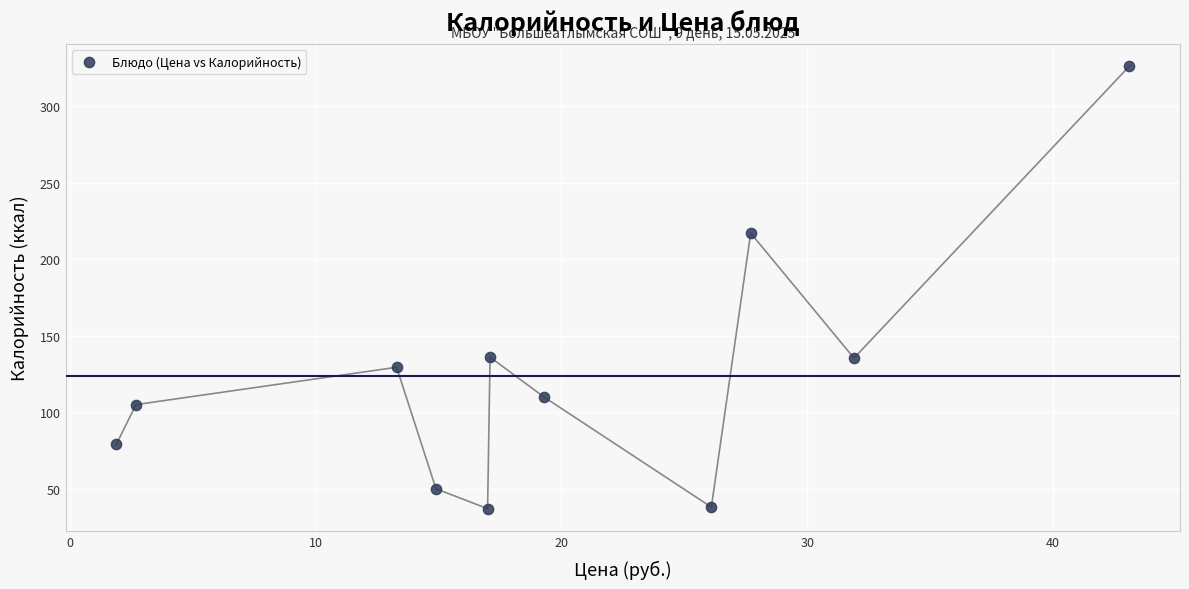

What Y value in the scatter plot is closest to 181?

217.1